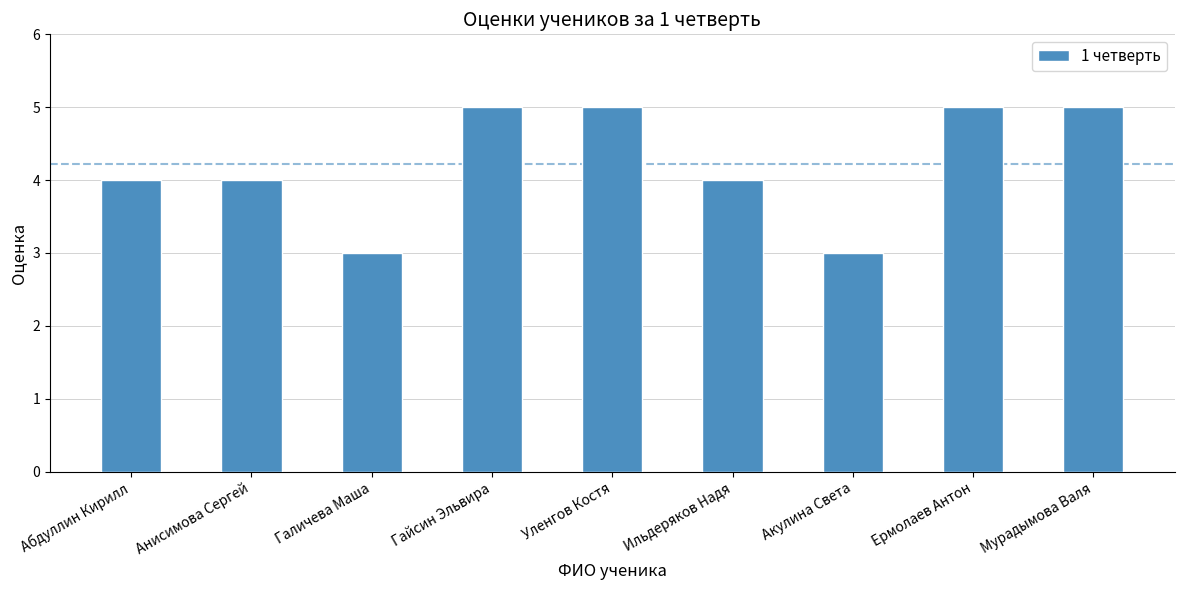

How many categories are shown in the chart?

9